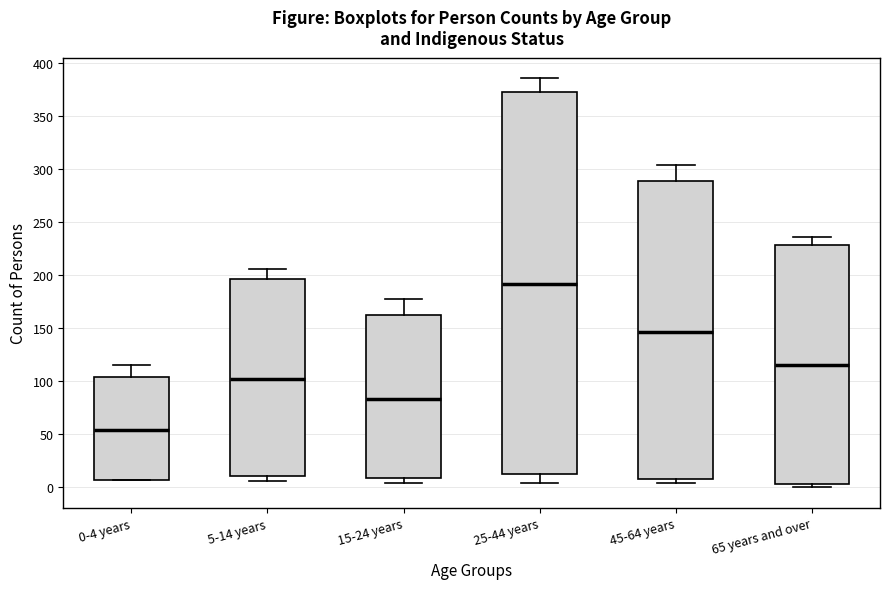

Reading left to right, transcribe this box plot: for each box, give where its median line is, the range the box spans, and where its two whiskers end, as read against the y-axis. The values are not printed on the chart, so give them approximately, as read against the axis.

0-4 years: median 55, box 5 to 105, whiskers 5 to 115
5-14 years: median 105, box 10 to 195, whiskers 5 to 205
15-24 years: median 85, box 10 to 160, whiskers 5 to 180
25-44 years: median 190, box 10 to 375, whiskers 5 to 385
45-64 years: median 145, box 10 to 290, whiskers 5 to 305
65 years and over: median 115, box 5 to 230, whiskers 0 to 235